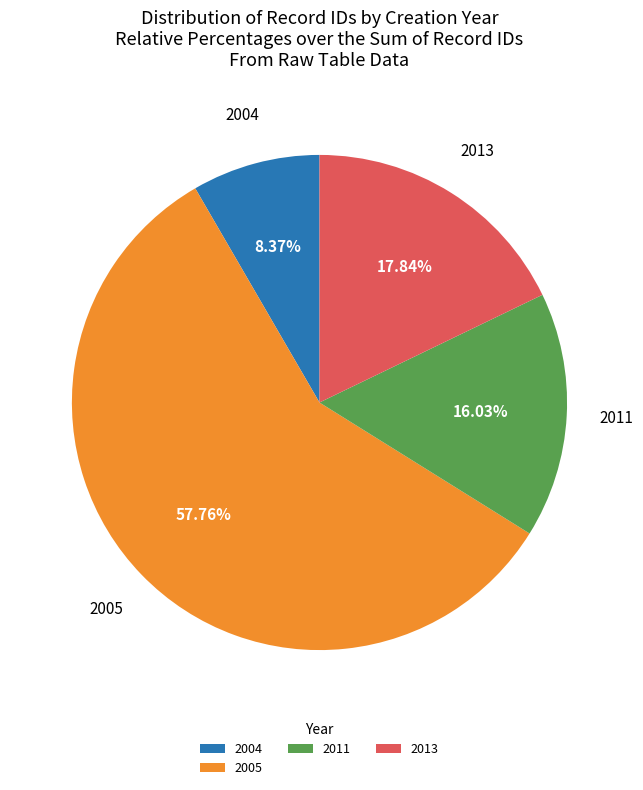

Which category has the biggest portion of the pie?

2005